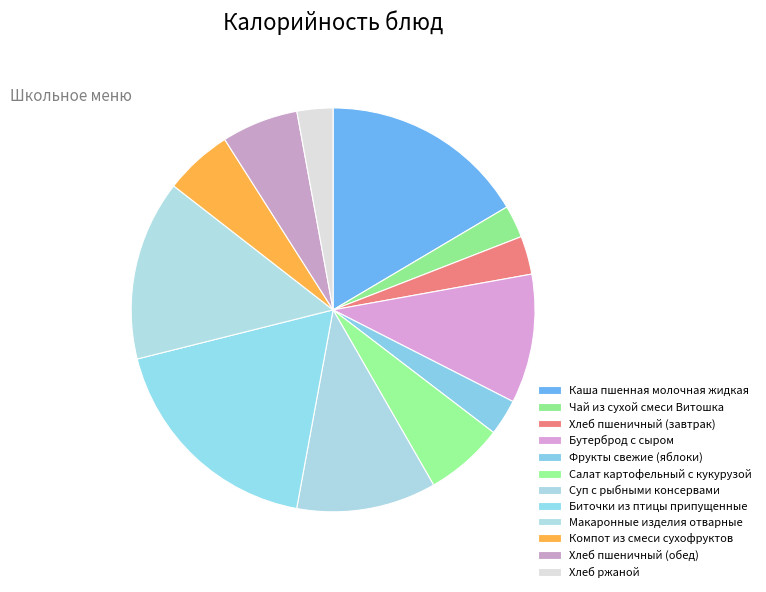

How many slices are in this pie chart?

12